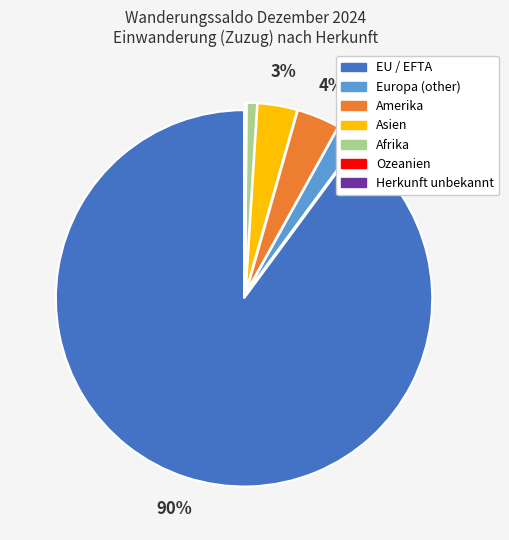

To the nearest percent, what is the average slice percentage?

14%